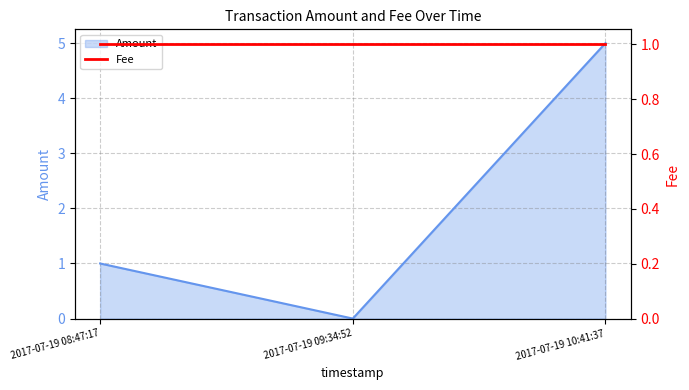

Reading left to right, list all the values displayed in this chart.

2017-07-19 08:47:17=1	2017-07-19 09:34:52=0	2017-07-19 10:41:37=5